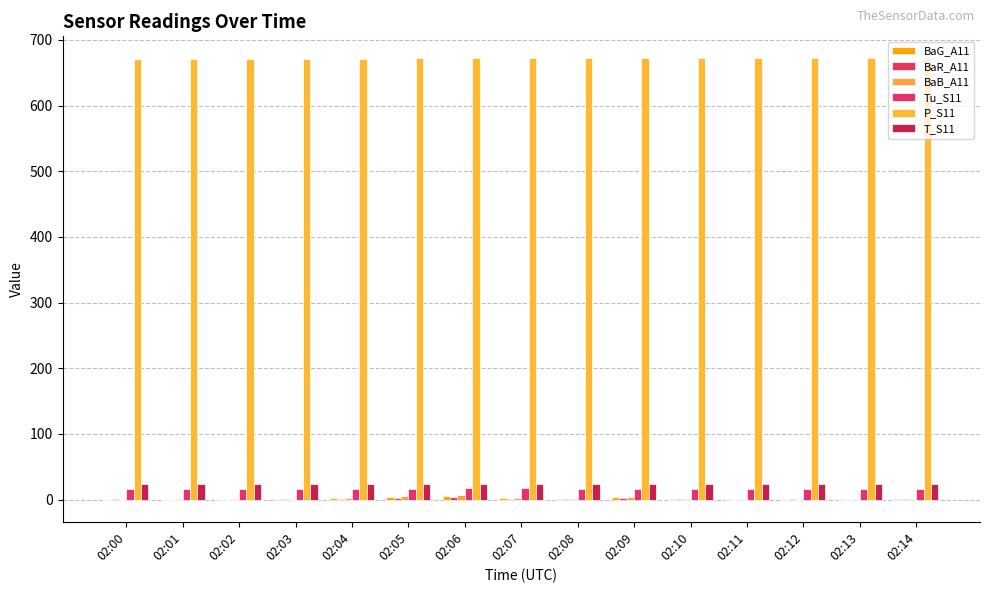

Count the number of data series in this chart.

6